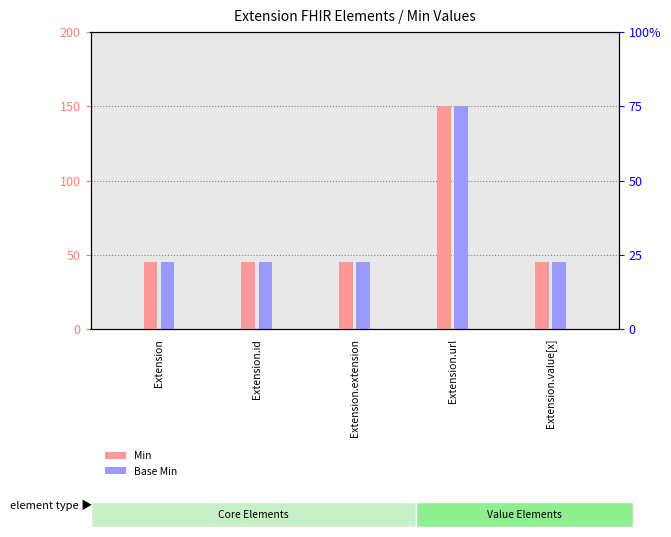

At which category does the chart reach its peak across all series?

Extension.url